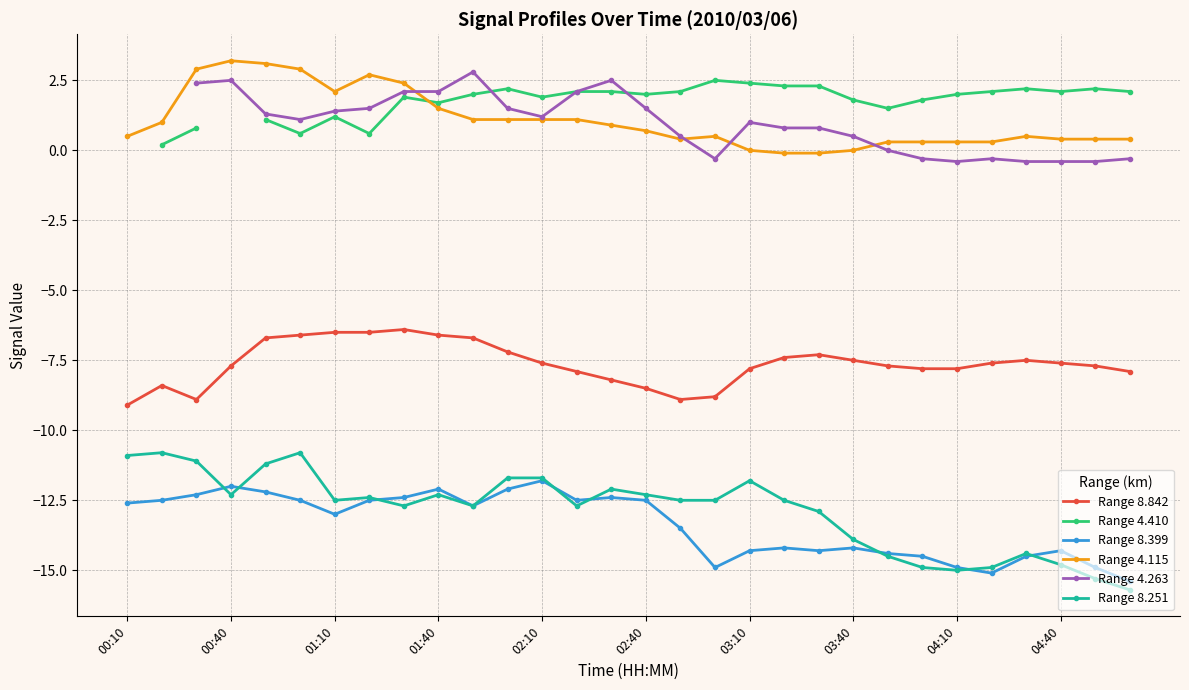

Is the value of Range 8.251 at 02:40 greater than the value of Range 8.842 at 02:10?

No